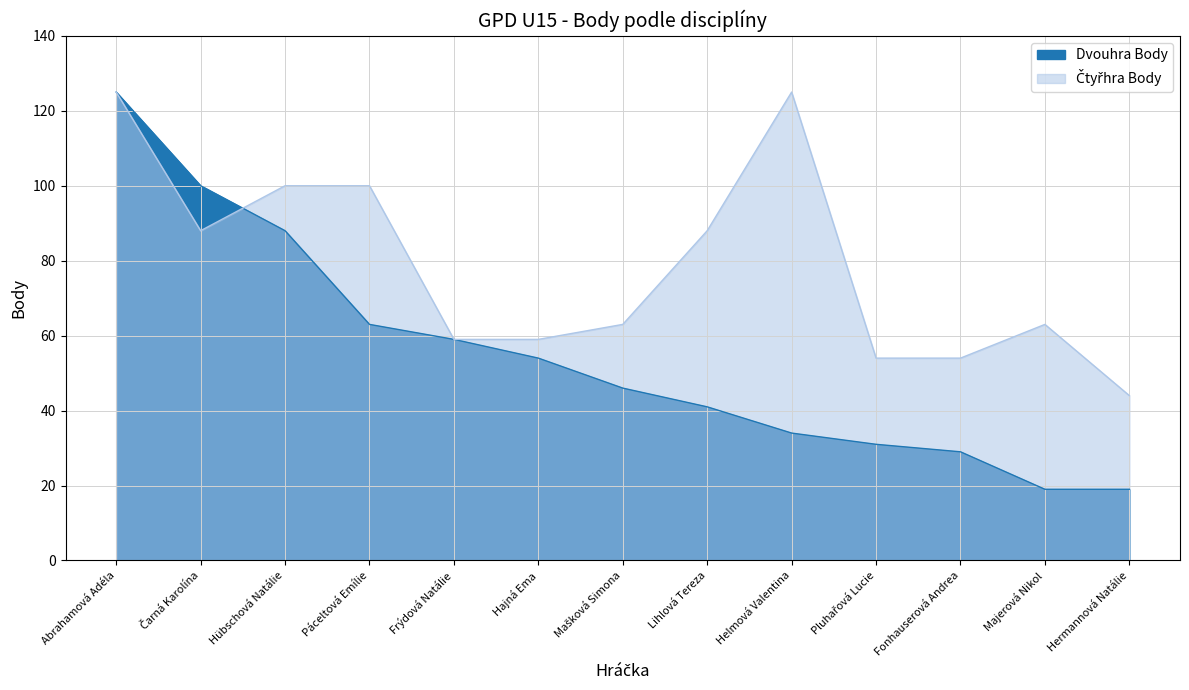

Rank the categories by Dvouhra Body value from lowest to highest.

Majerová Nikol, Hermannová Natálie, Fonhauserová Andrea, Pluhařová Lucie, Helmová Valentina, Lihlová Tereza, Mašková Simona, Hajná Ema, Frýdová Natálie, Páceltová Emílie, Hübschová Natálie, Čarná Karolína, Abrahamová Adéla